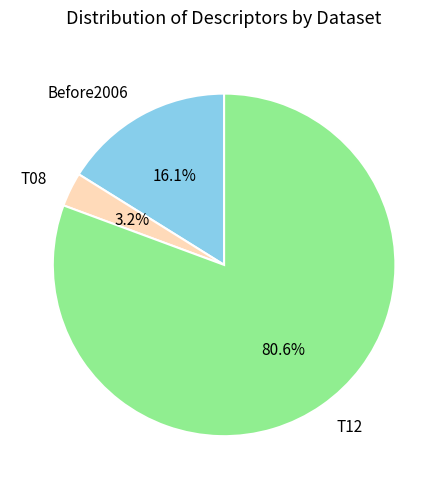

To the nearest percent, what is the difference between the largest and smallest slice percentages?

77%